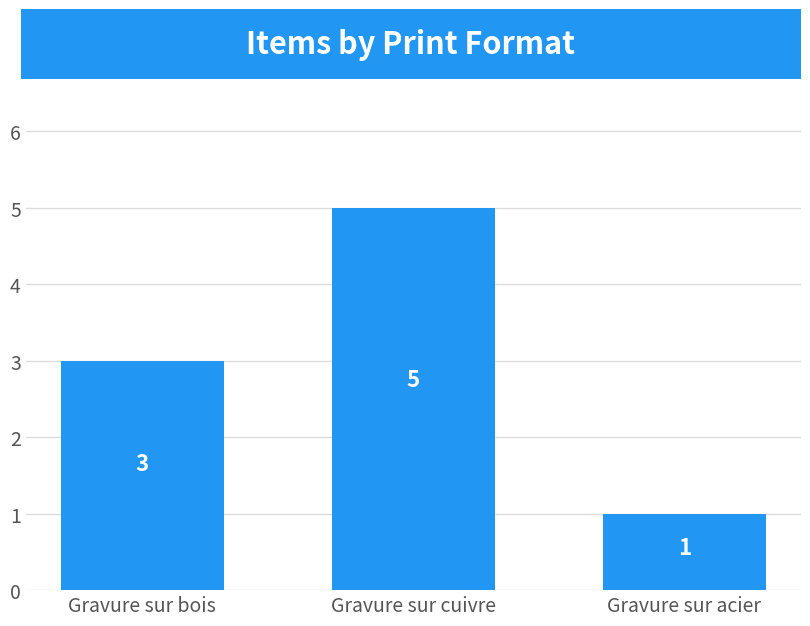

Reading right to left, list all the values displayed in this chart.

1	5	3